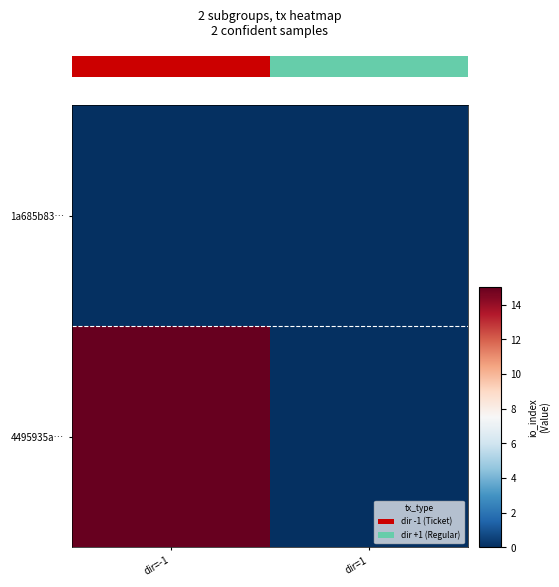

Where is 1a685b83… nearest to the value 0?

dir=-1